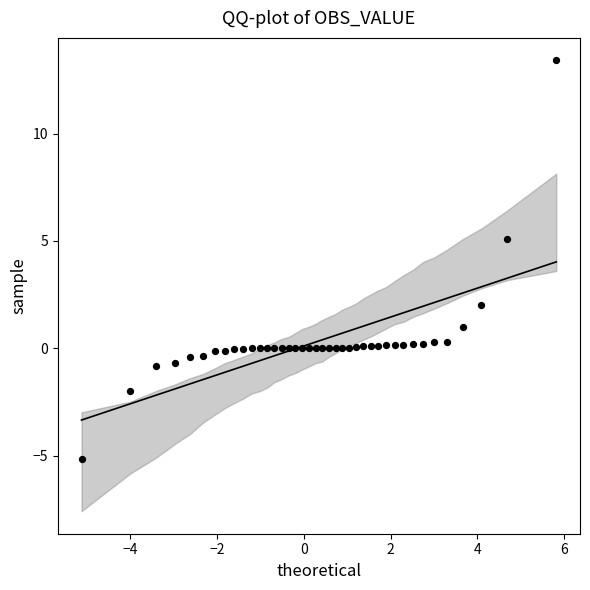

What is the range of Y values (max minus min)?

18.5